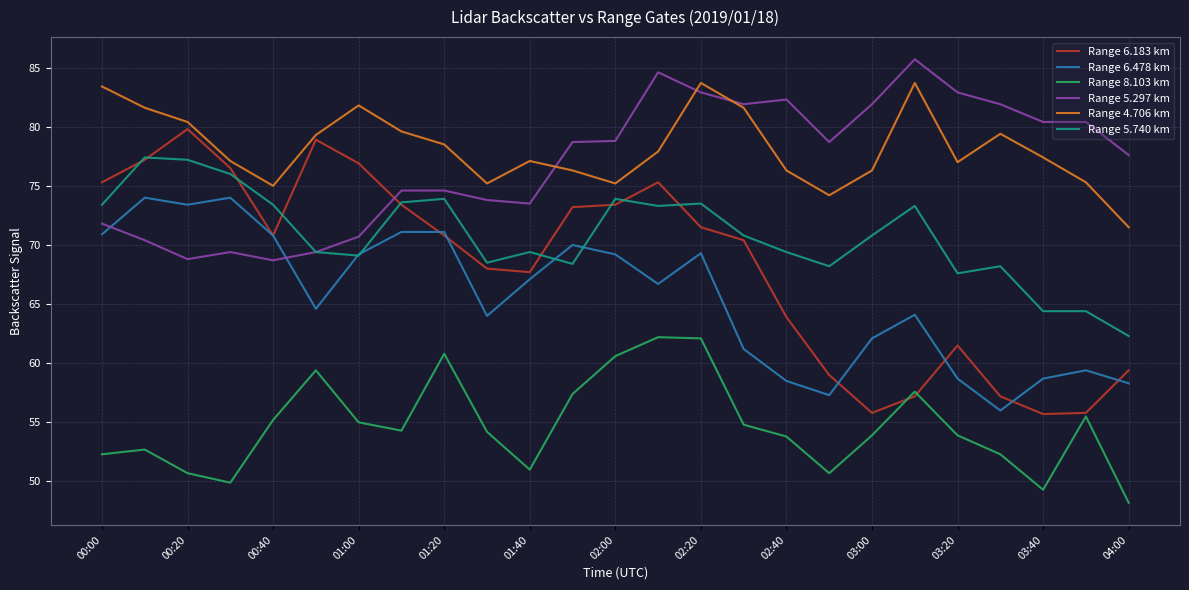

Which series has the widest spread of values?

Range 6.183 km